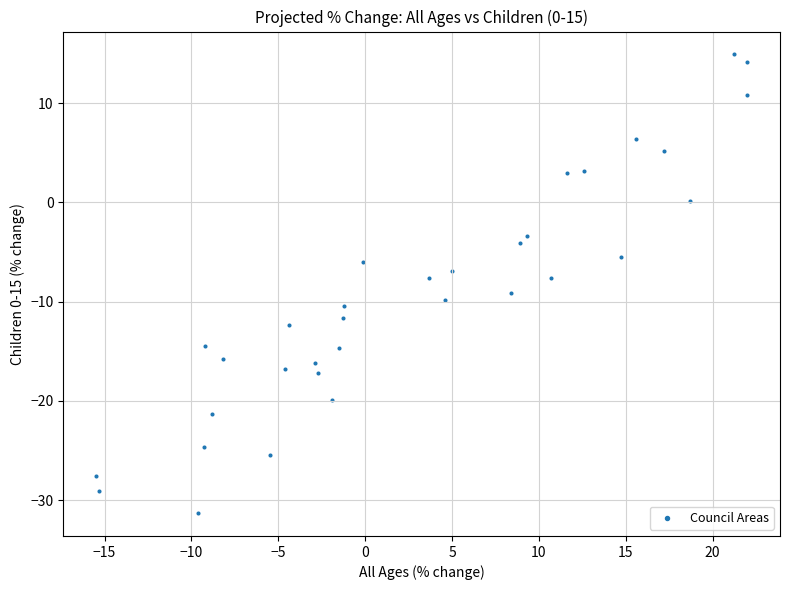

What is the range of Y values (max minus min)?

46.2